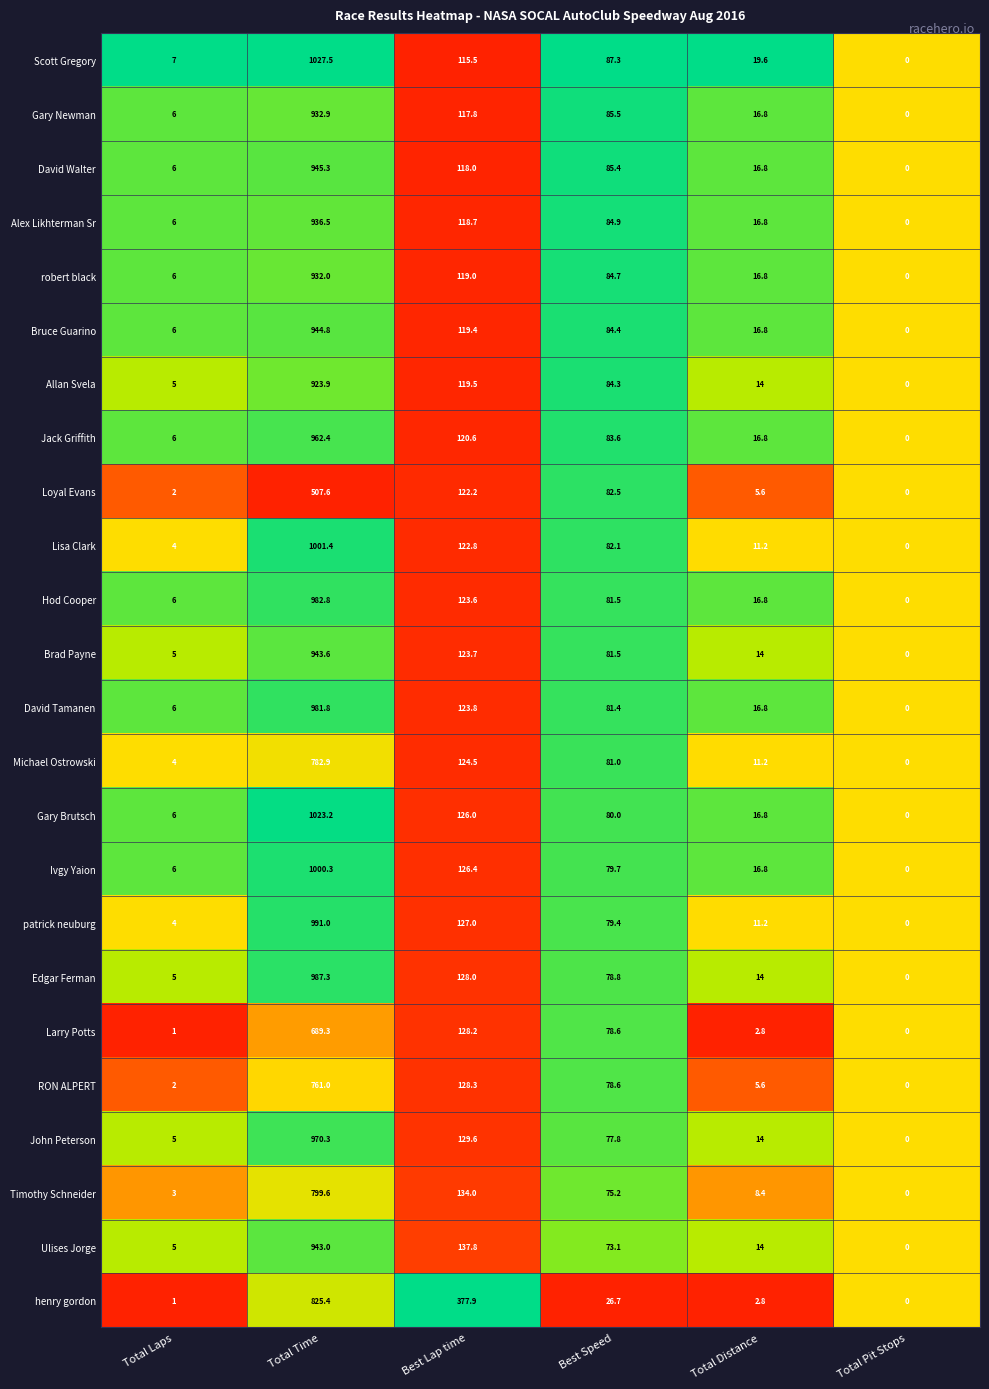

The value of Lisa Clark at Total Laps is 4.0. True or false?

True